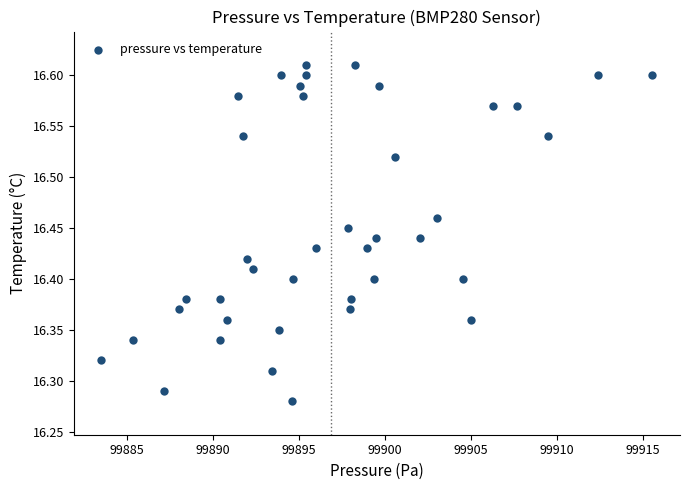

What is the range of X values (max minus min)?

32.0